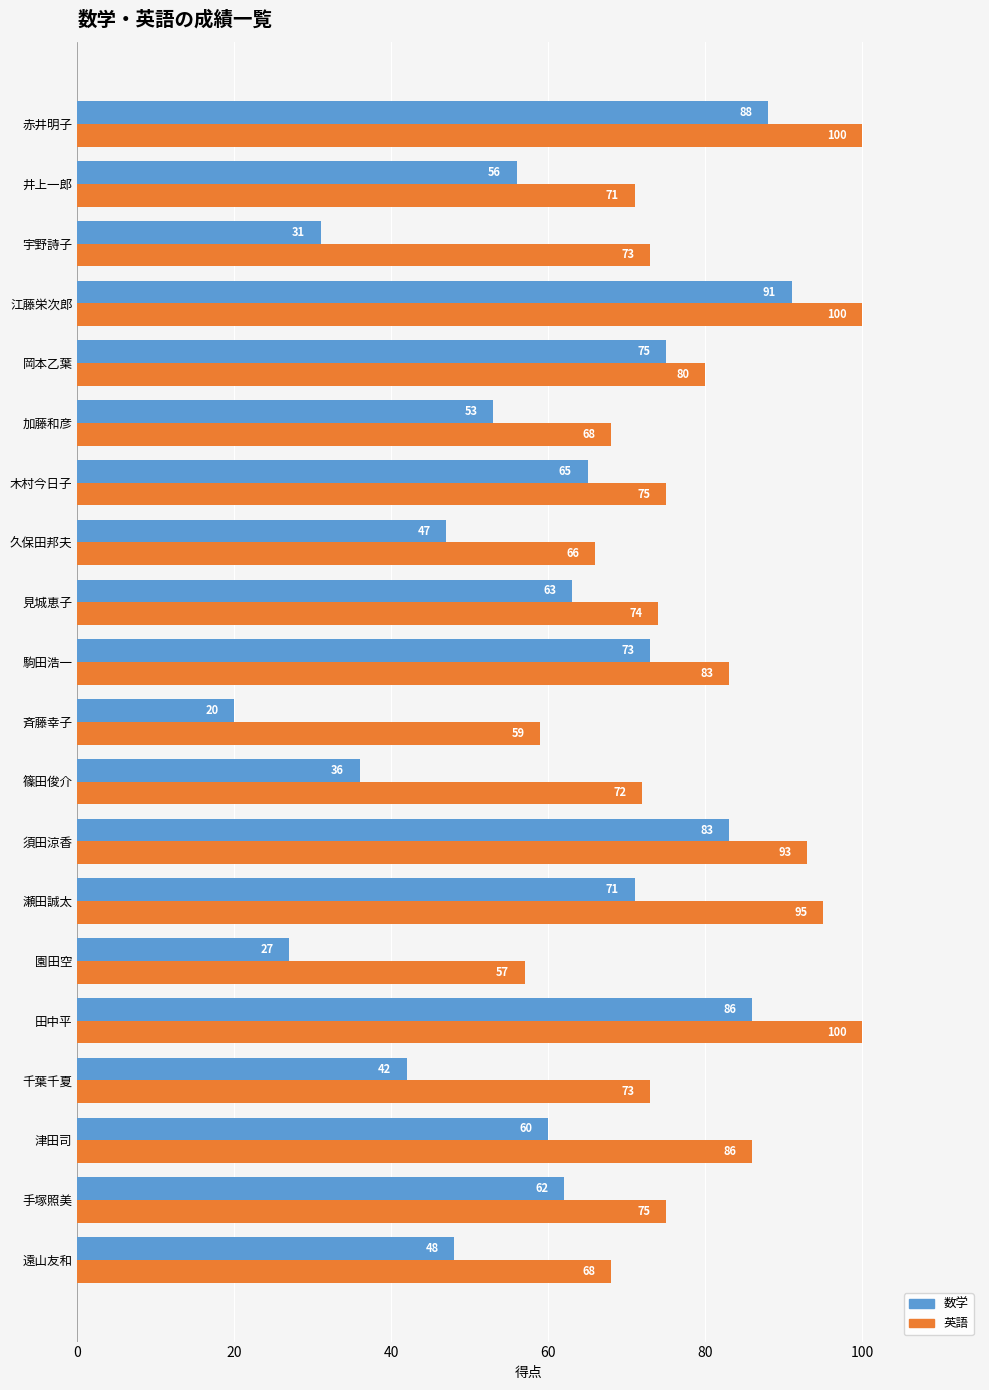

List the series in order of their peak value, highest first.

英語, 数学